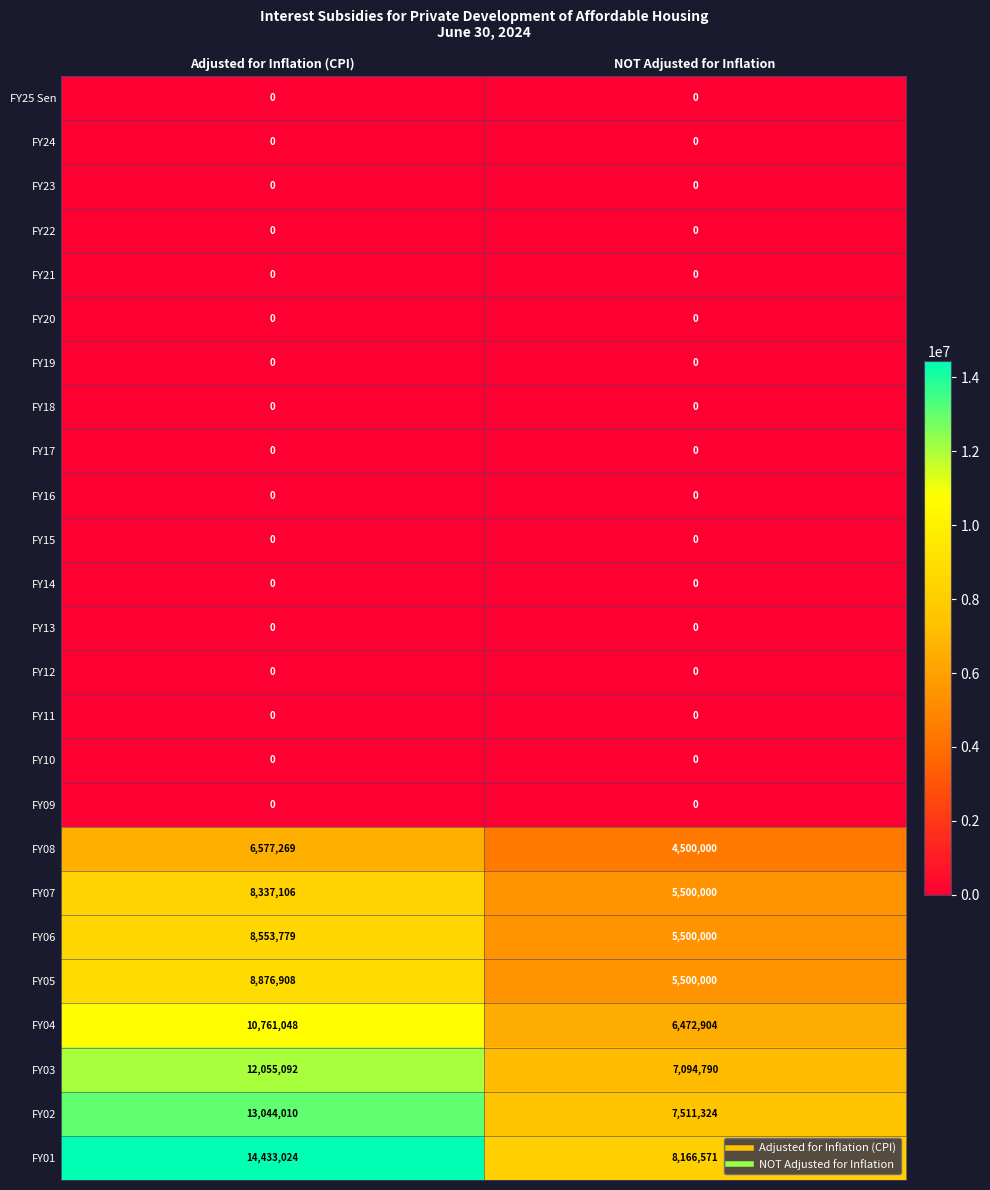

Between Adjusted for Inflation (CPI) and NOT Adjusted for Inflation, which series saw the biggest shift?

FY01